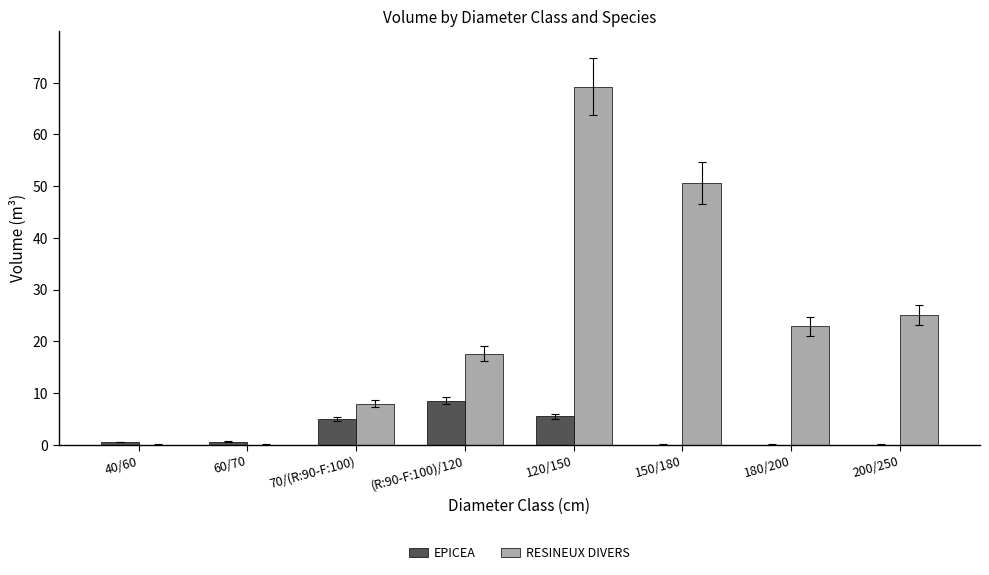

Between 60/70 and 180/200, which series saw the biggest shift?

RESINEUX DIVERS